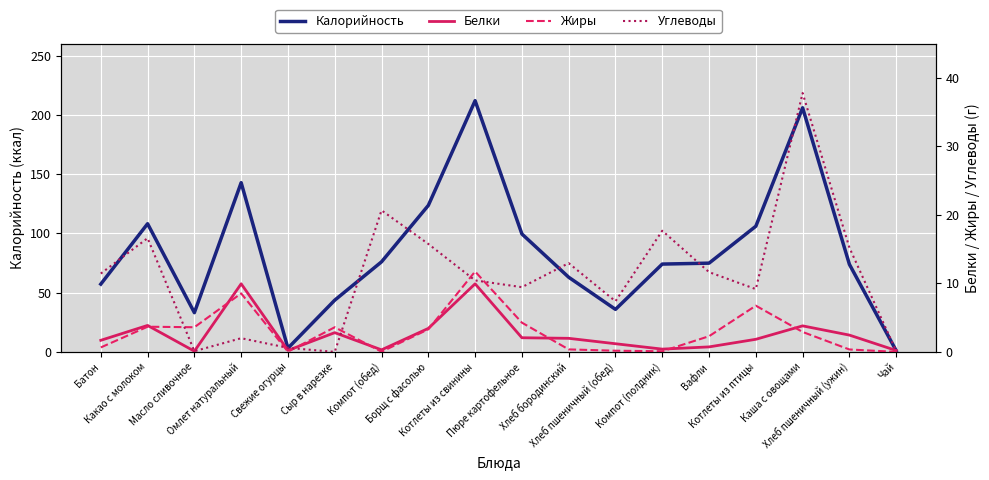

Which has a higher value, Пюре картофельное or Котлеты из свинины?

Котлеты из свинины